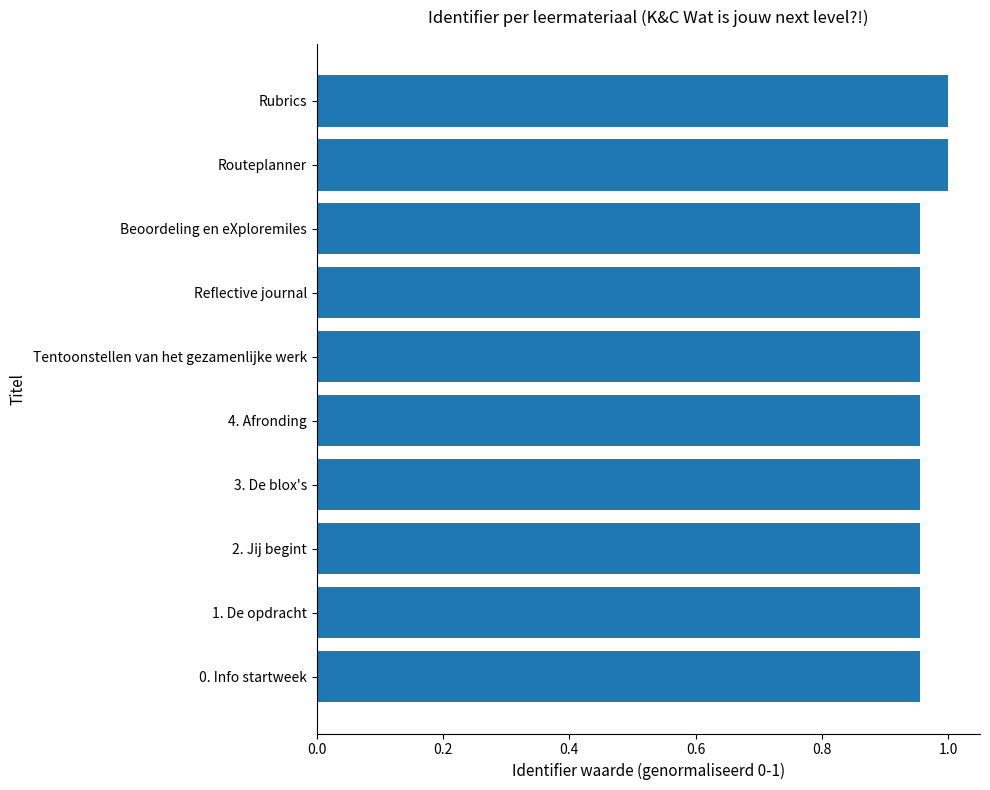

Between 0. Info startweek and Rubrics, which is larger?

Rubrics